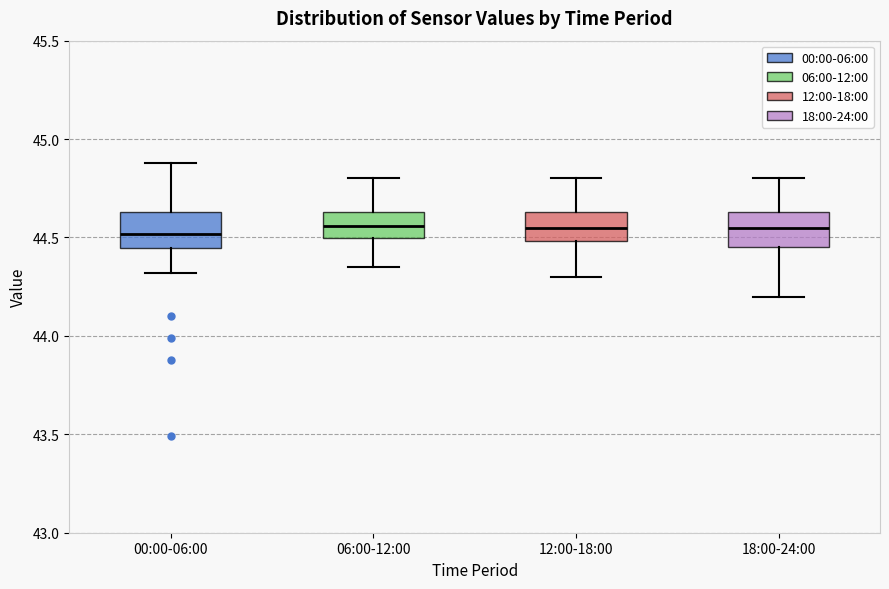

Where does the lower whisker of the box for 12:00-18:00 end on the y-axis? The values are not printed on the chart, so give them approximately, as read against the axis.

44.30